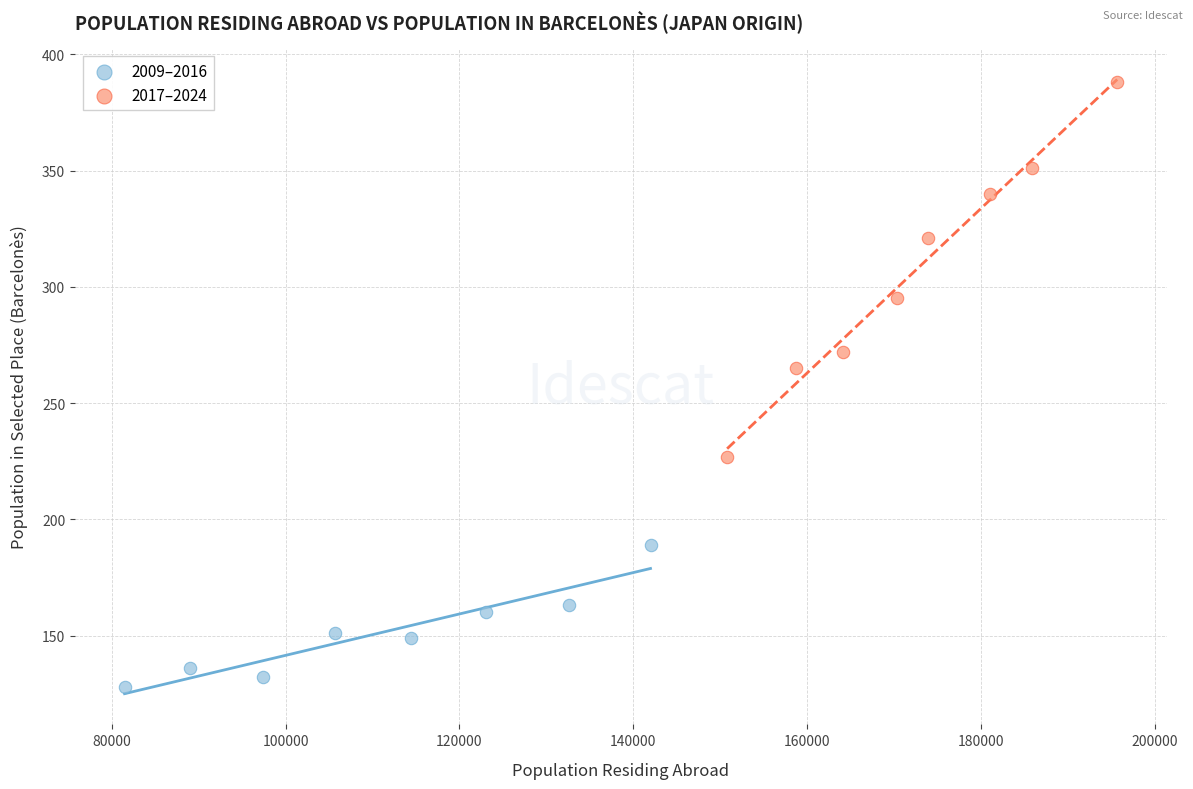

Which series has the widest spread of Y values?

2017–2024